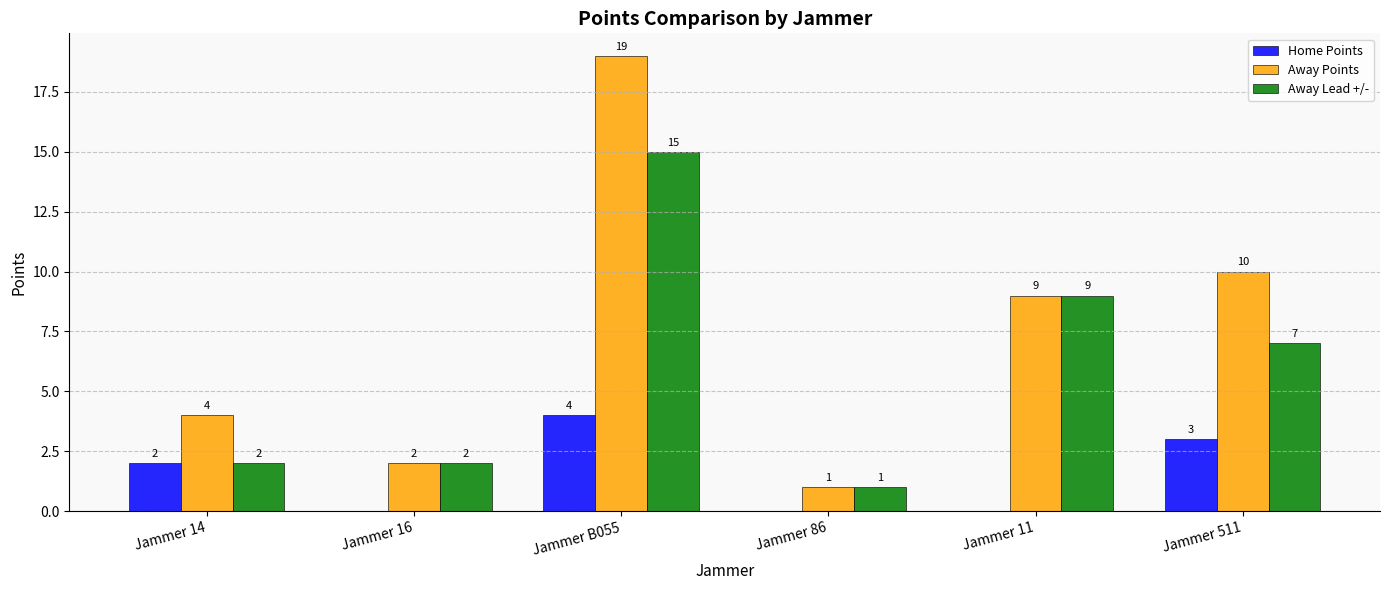

Which series has the largest total across all categories?

Away Points